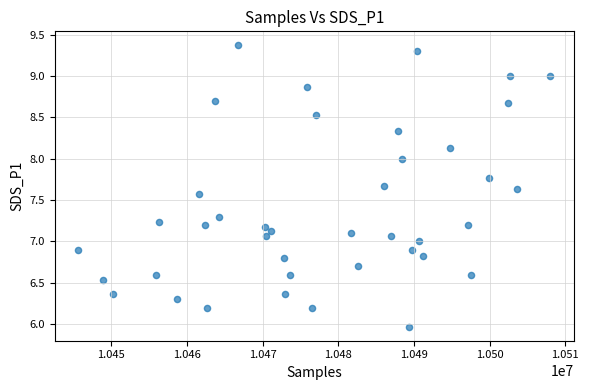

What is the range of Y values (max minus min)?

3.4